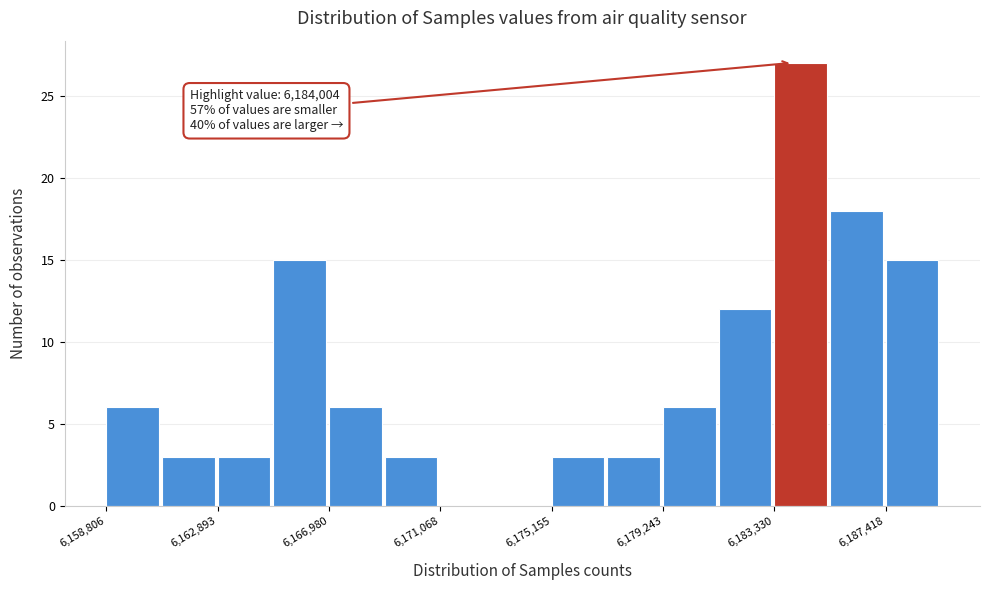

Over which range of the x-axis is the bar tallest?

6183500 to 6185500